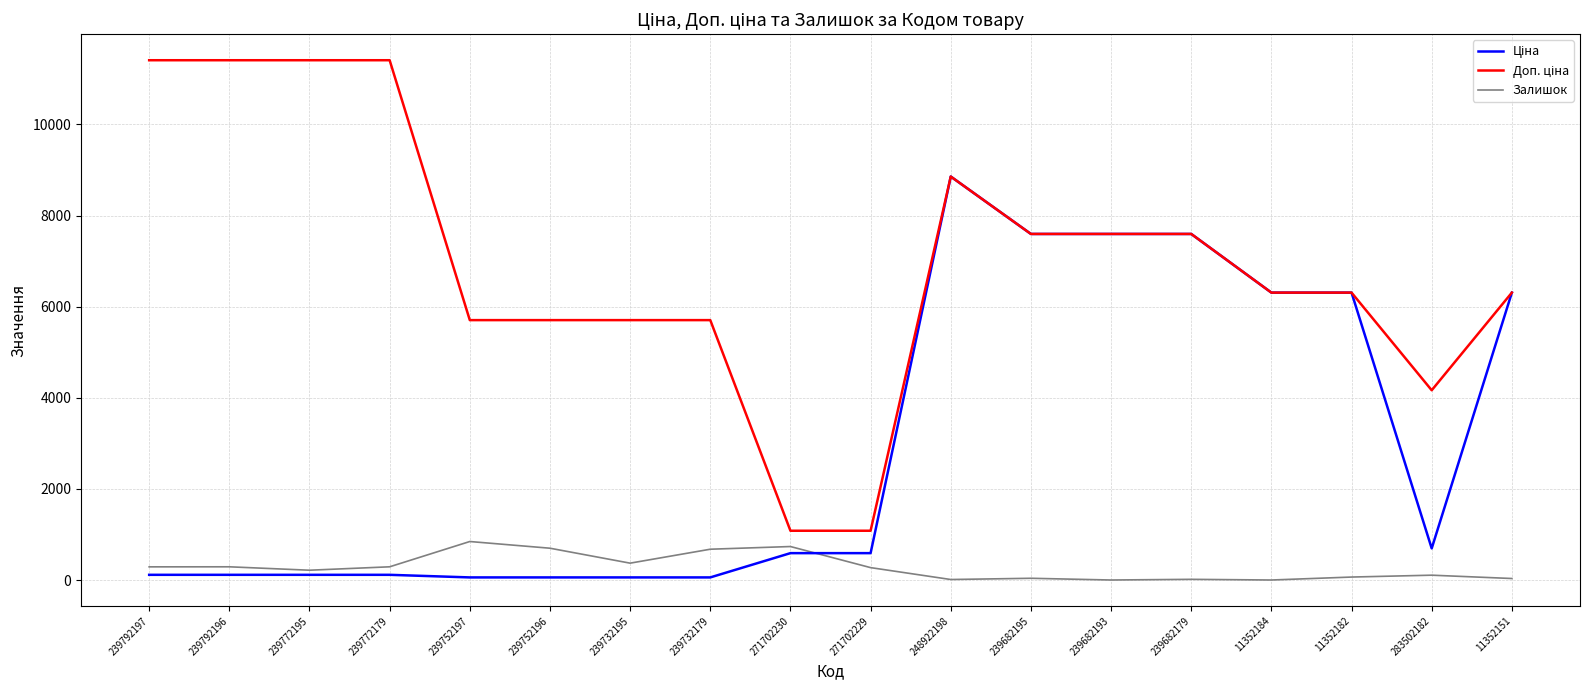

At which category is the sum across all series the highest?

248922198